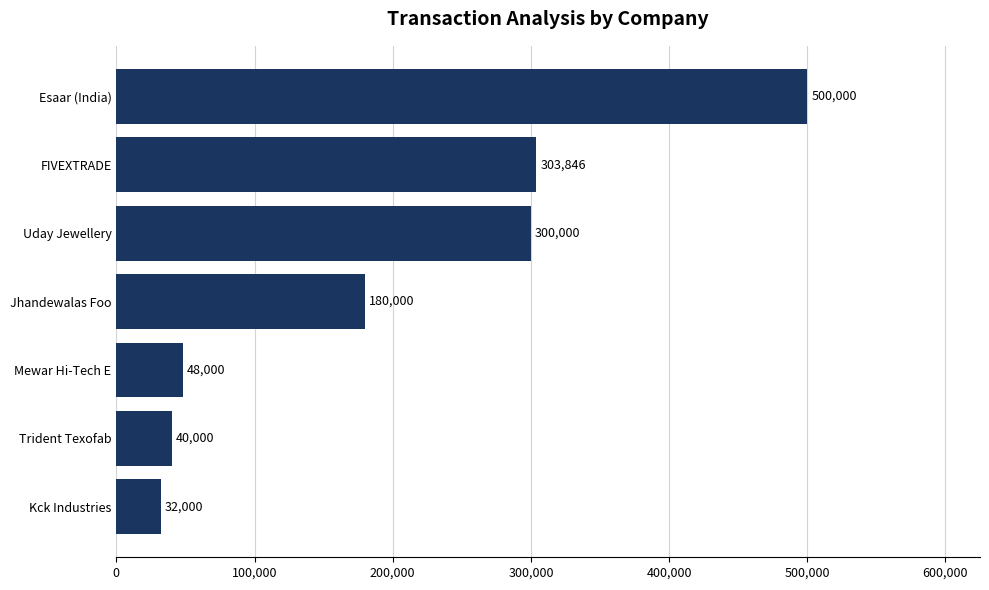

Is it true that the value at Uday Jewellery is 300000?

True